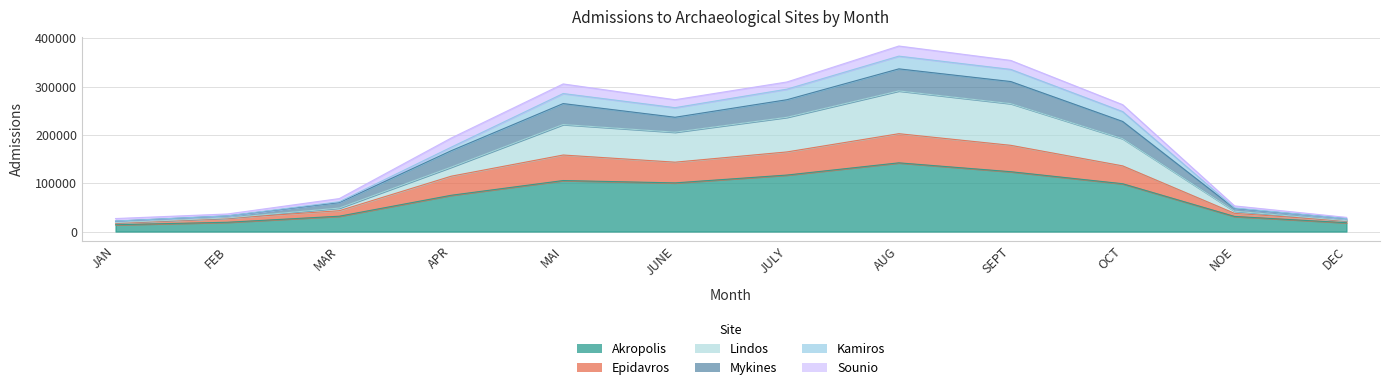

At which label does Kamiros reach its peak?

AUG